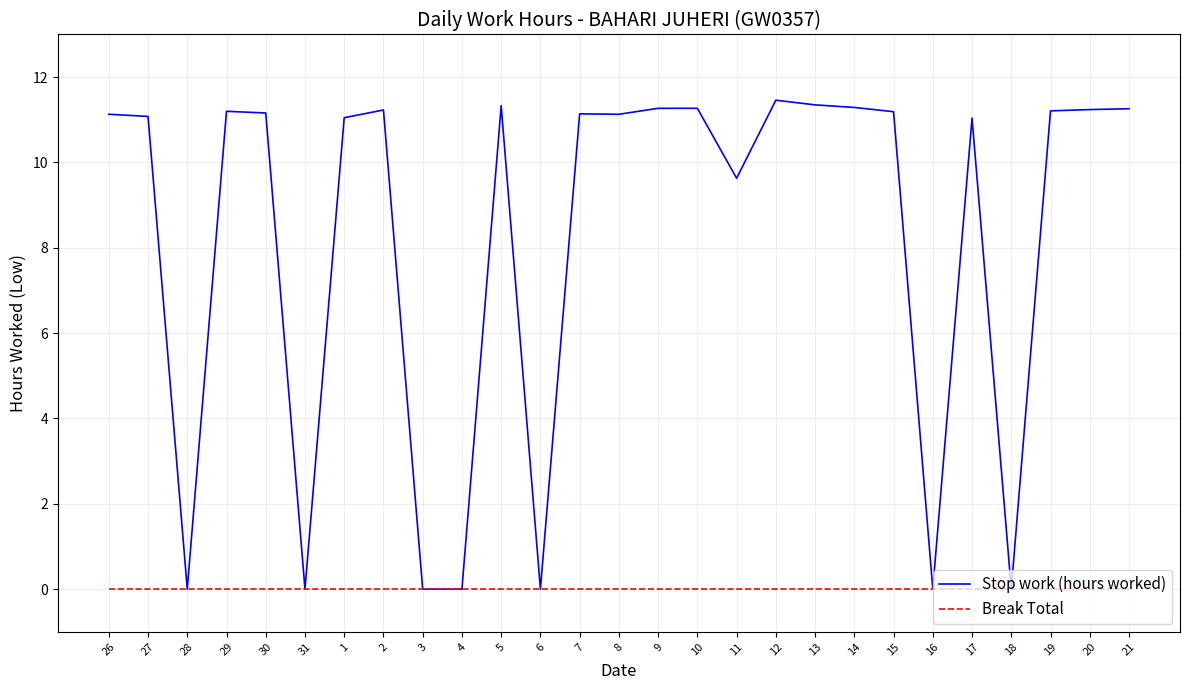

What is the total value across all series at 26?

11.1